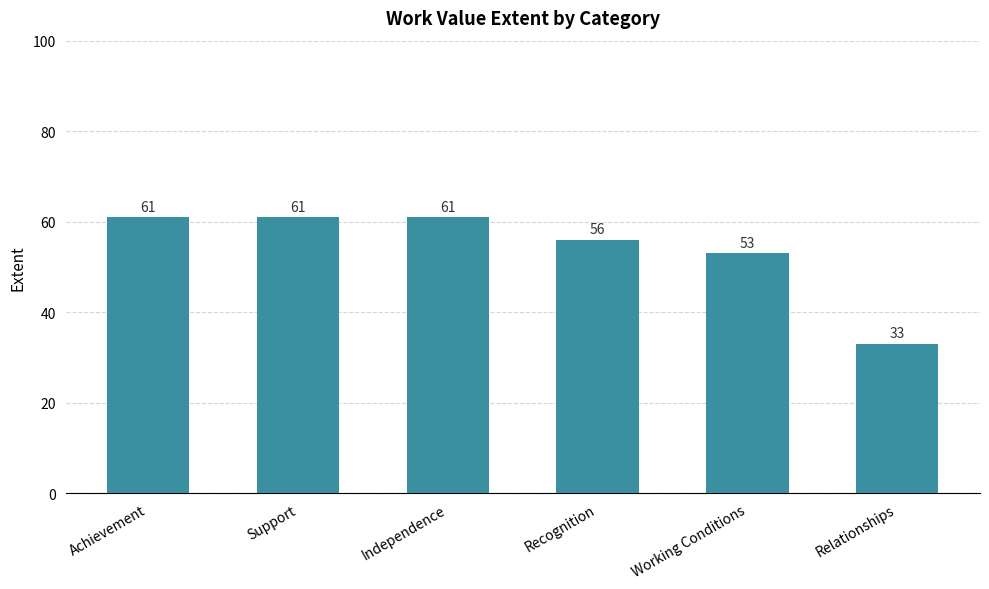

What is the value of the 4th bar from the left?

56